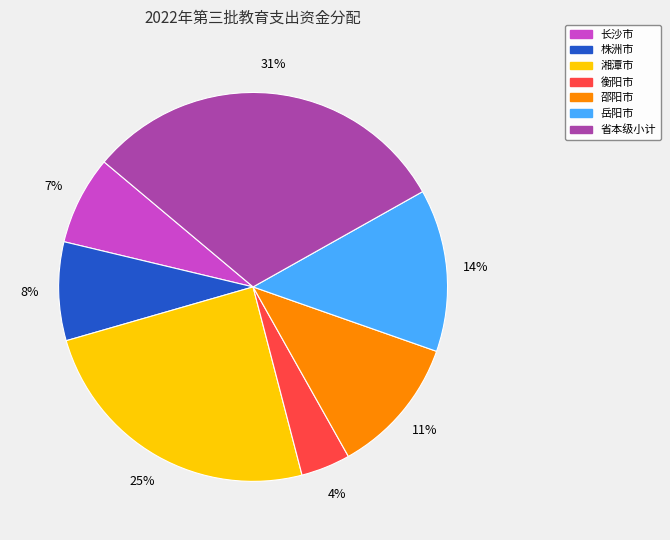

Combined, do 岳阳市 and 湘潭市 account for over 50%?

No